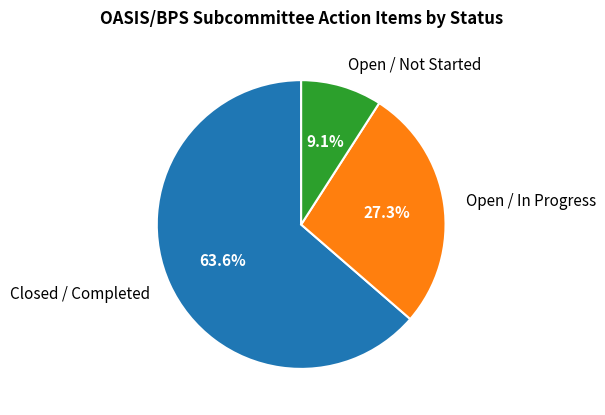

How many slices are in this pie chart?

3